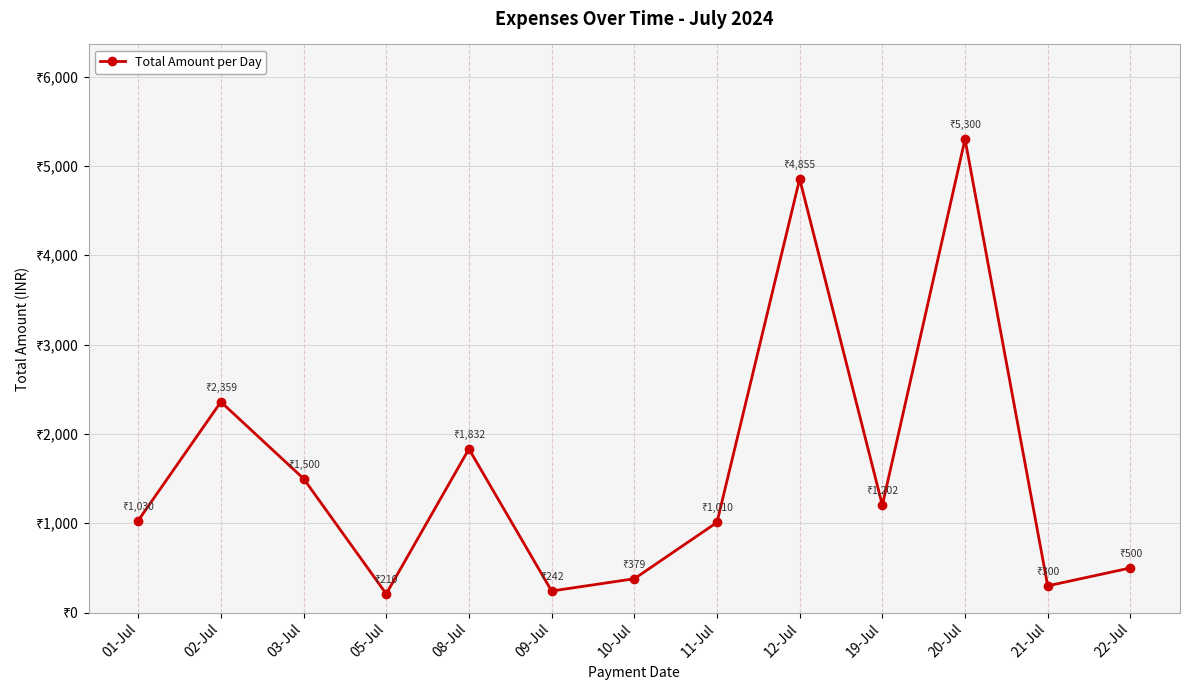

Reading left to right, transcribe all the data shown in this chart.

01-Jul=1030	02-Jul=2359	03-Jul=1500	05-Jul=210	08-Jul=1832	09-Jul=242	10-Jul=379	11-Jul=1010	12-Jul=4855	19-Jul=1202	20-Jul=5300	21-Jul=300	22-Jul=500